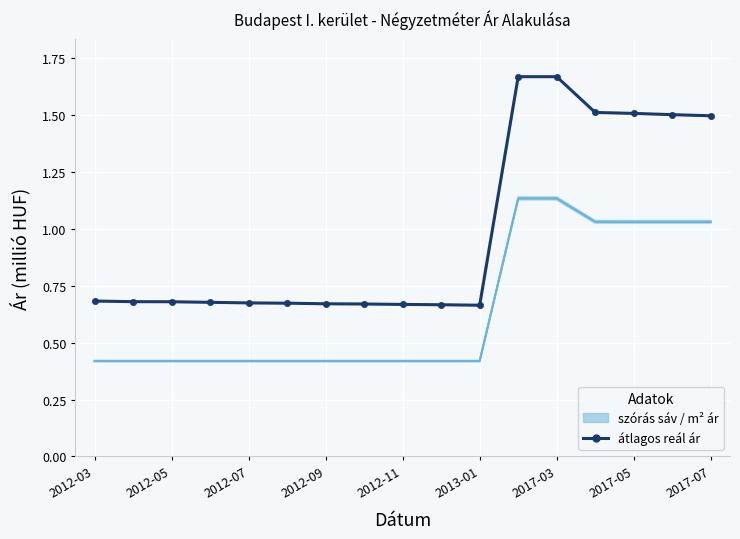

Which series has the largest total across all categories?

átlagos reál ár